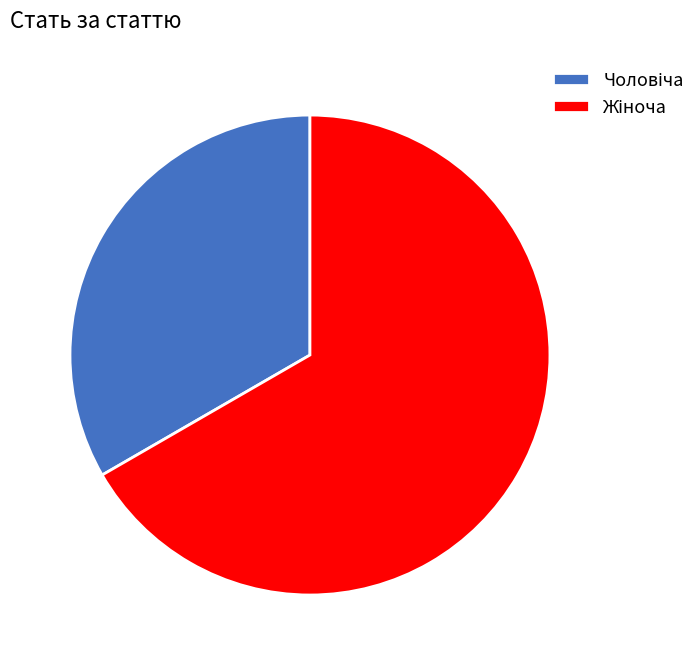

Is there any slice that represents more than half of the pie?

Yes